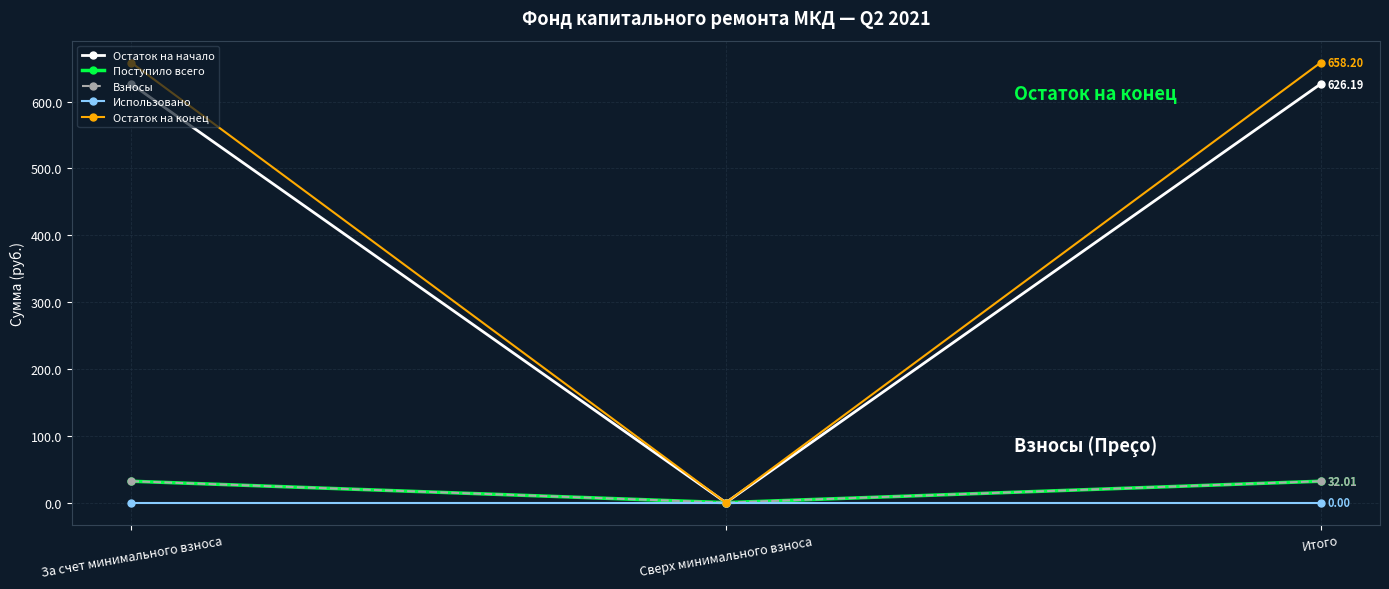

What position from the right is Сверх минимального взноса?

2